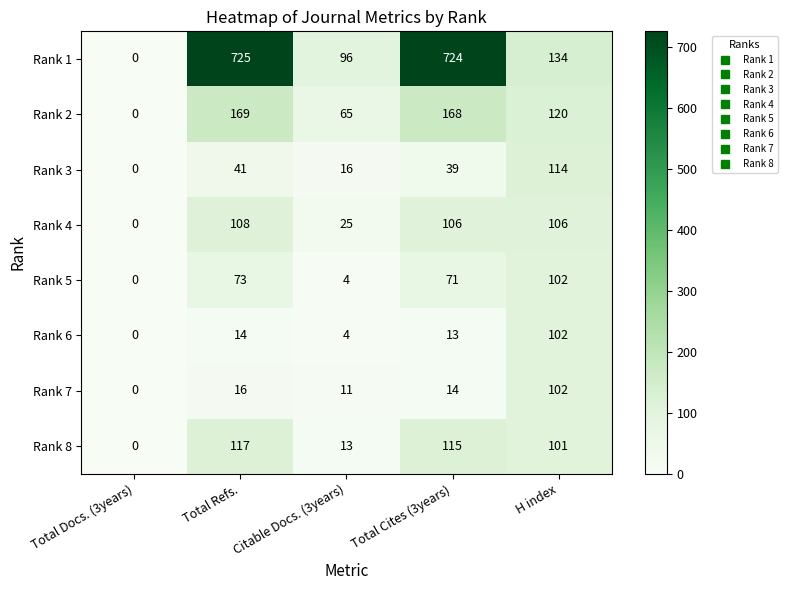

At Total Cites (3years), list the series in order from largest to smallest.

Rank 1, Rank 2, Rank 8, Rank 4, Rank 5, Rank 3, Rank 7, Rank 6